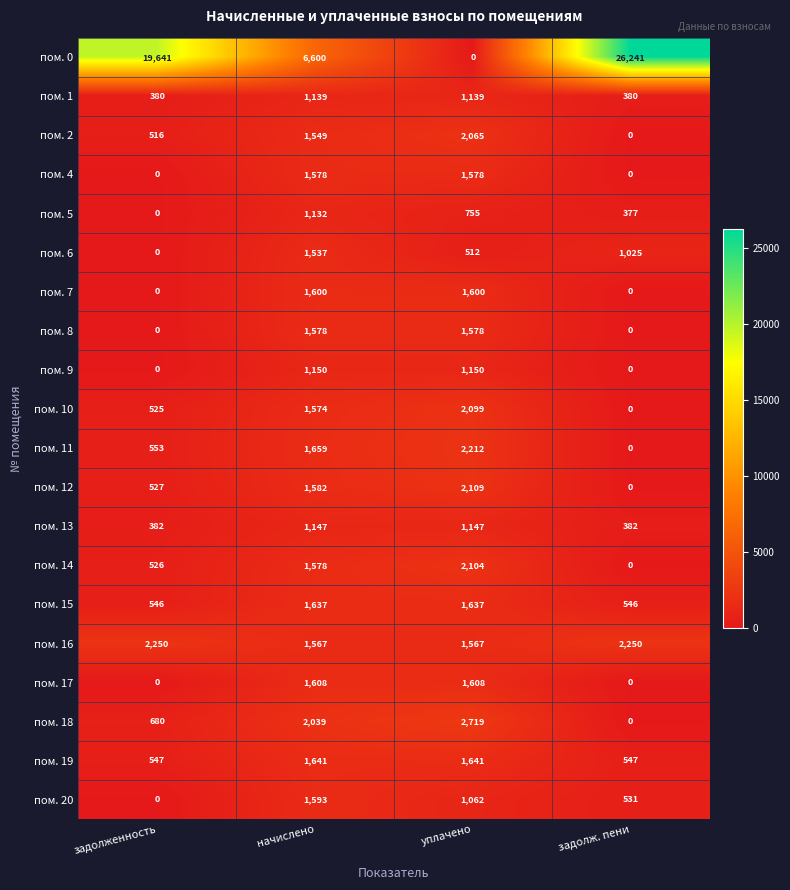

What is the sum of the пом. 11 values at уплачено and задолженность?

2765